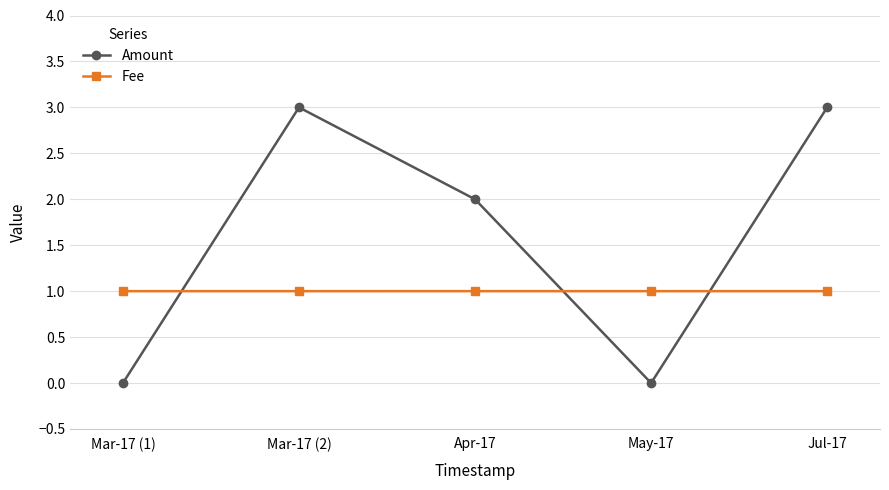

Where is the first local maximum for Amount?

Mar-17 (2)